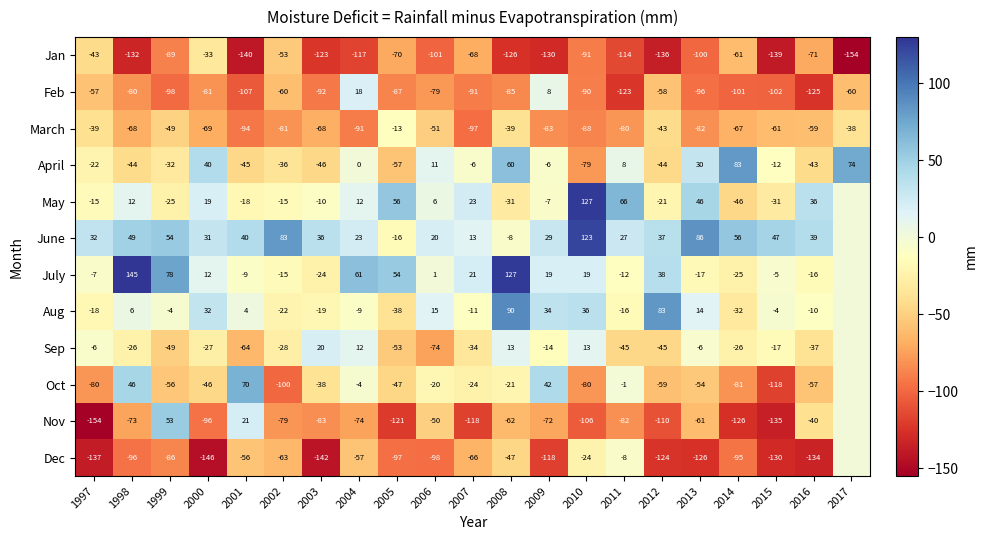

Rank the series at 1998 from highest to lowest value.

July, June, Oct, May, Aug, Sep, April, March, Nov, Feb, Dec, Jan